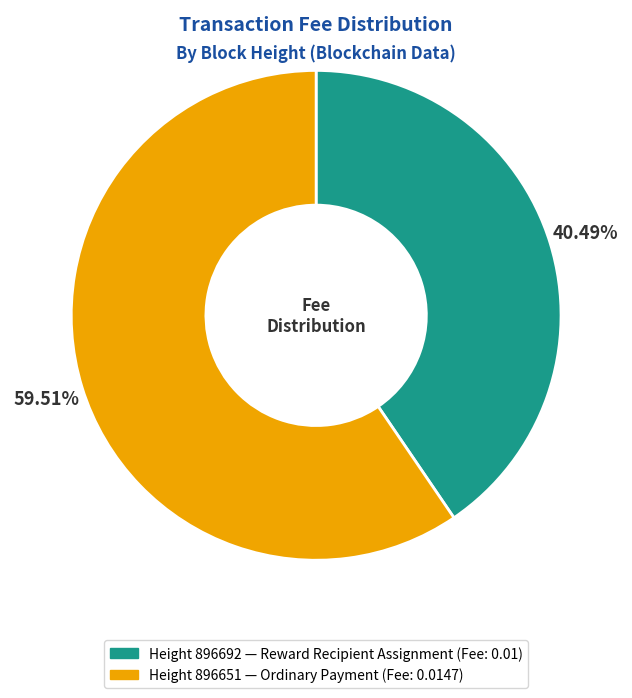

Is there a majority slice in this chart?

Yes